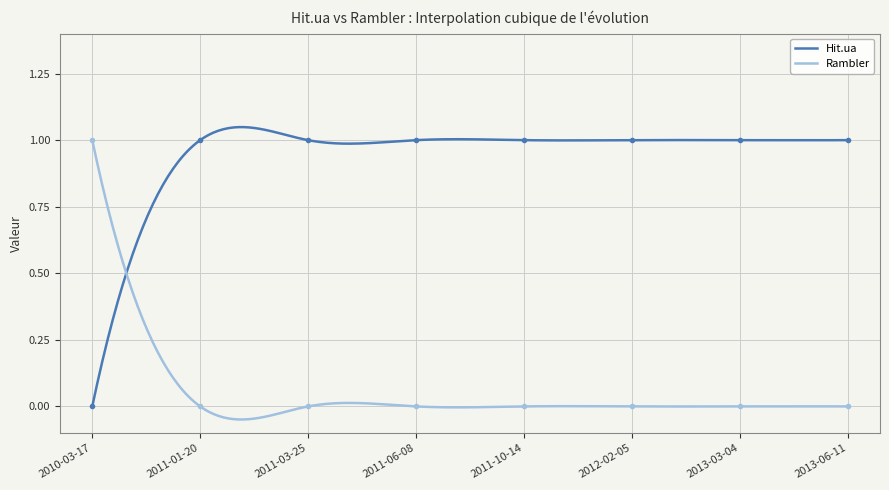

Which series has the largest total across all categories?

Hit.ua